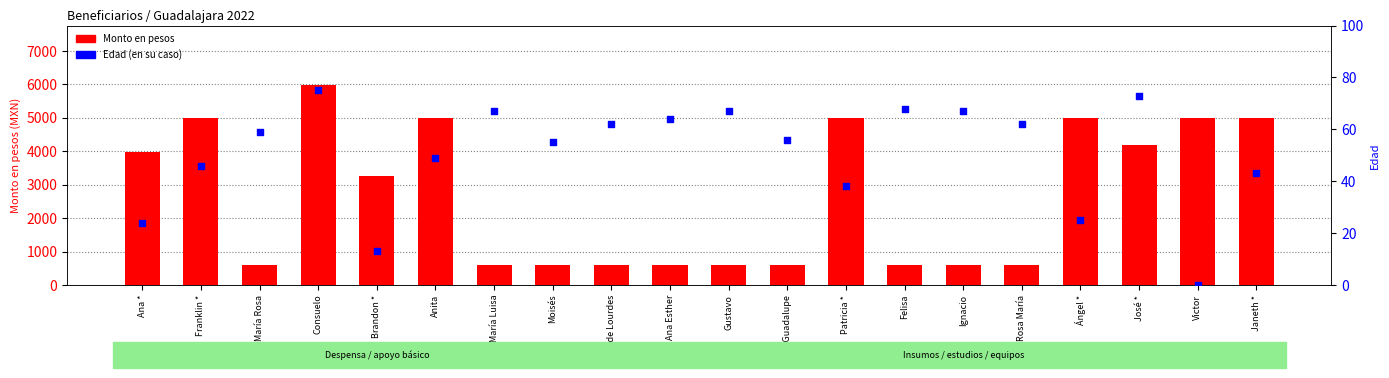

Which series has the largest Y range (max minus min)?

Monto en pesos